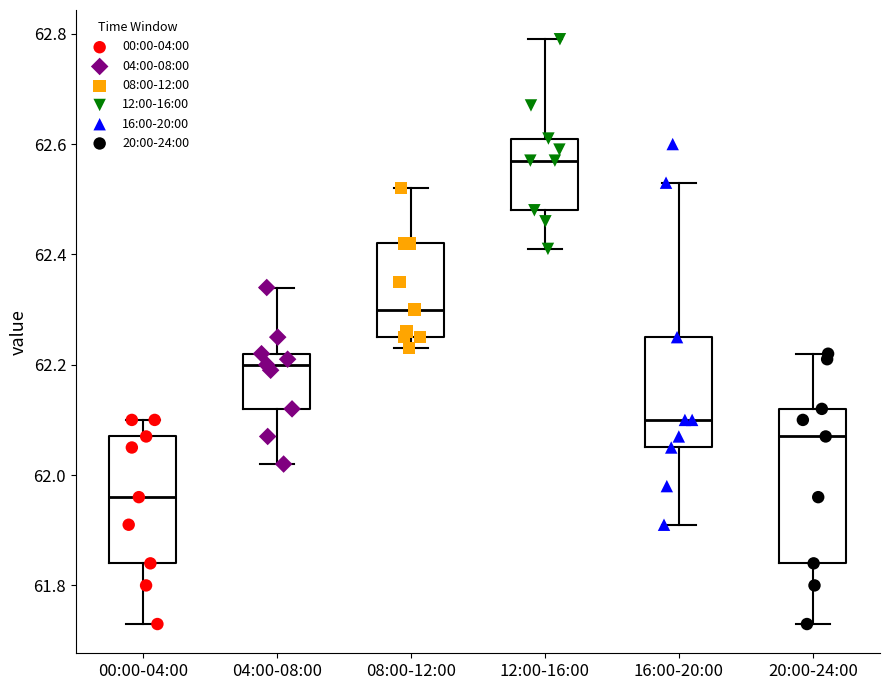

Reading left to right, transcribe this box plot: for each box, give where its median line is, the range the box spans, and where its two whiskers end, as read against the y-axis. The values are not printed on the chart, so give them approximately, as read against the axis.

00:00-04:00: median 61.96, box 61.84 to 62.08, whiskers 61.74 to 62.10
04:00-08:00: median 62.20, box 62.12 to 62.22, whiskers 62.02 to 62.34
08:00-12:00: median 62.30, box 62.26 to 62.42, whiskers 62.24 to 62.52
12:00-16:00: median 62.58, box 62.48 to 62.62, whiskers 62.42 to 62.80
16:00-20:00: median 62.10, box 62.06 to 62.26, whiskers 61.92 to 62.54
20:00-24:00: median 62.08, box 61.84 to 62.12, whiskers 61.74 to 62.22